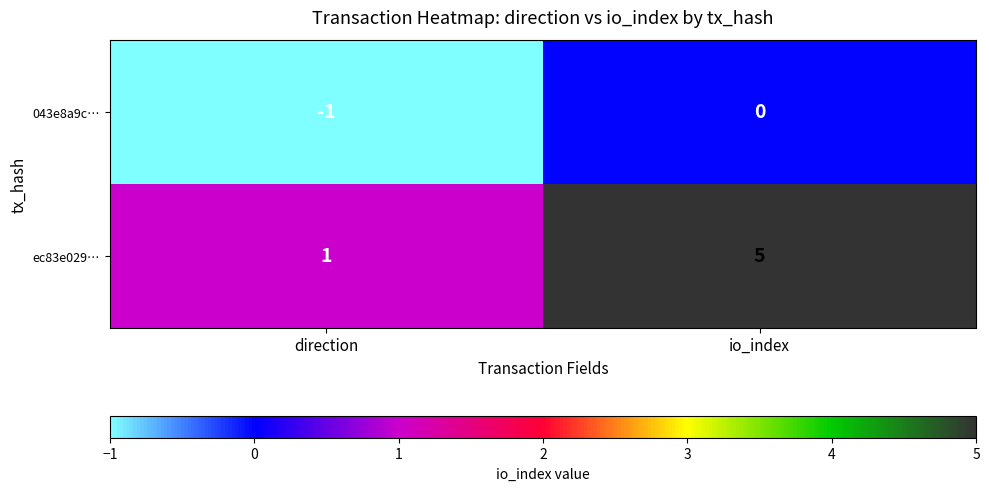

Which series changed the most between direction and io_index?

ec83e029…